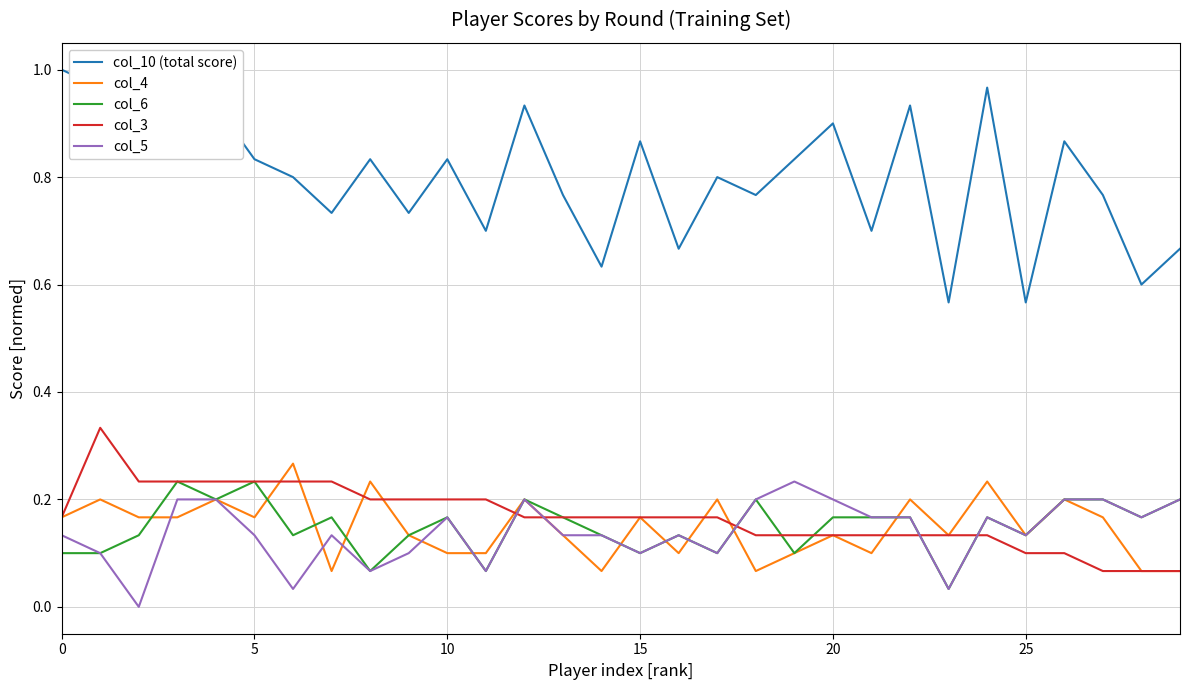

Which series has the largest total across all categories?

col_10 (total score)